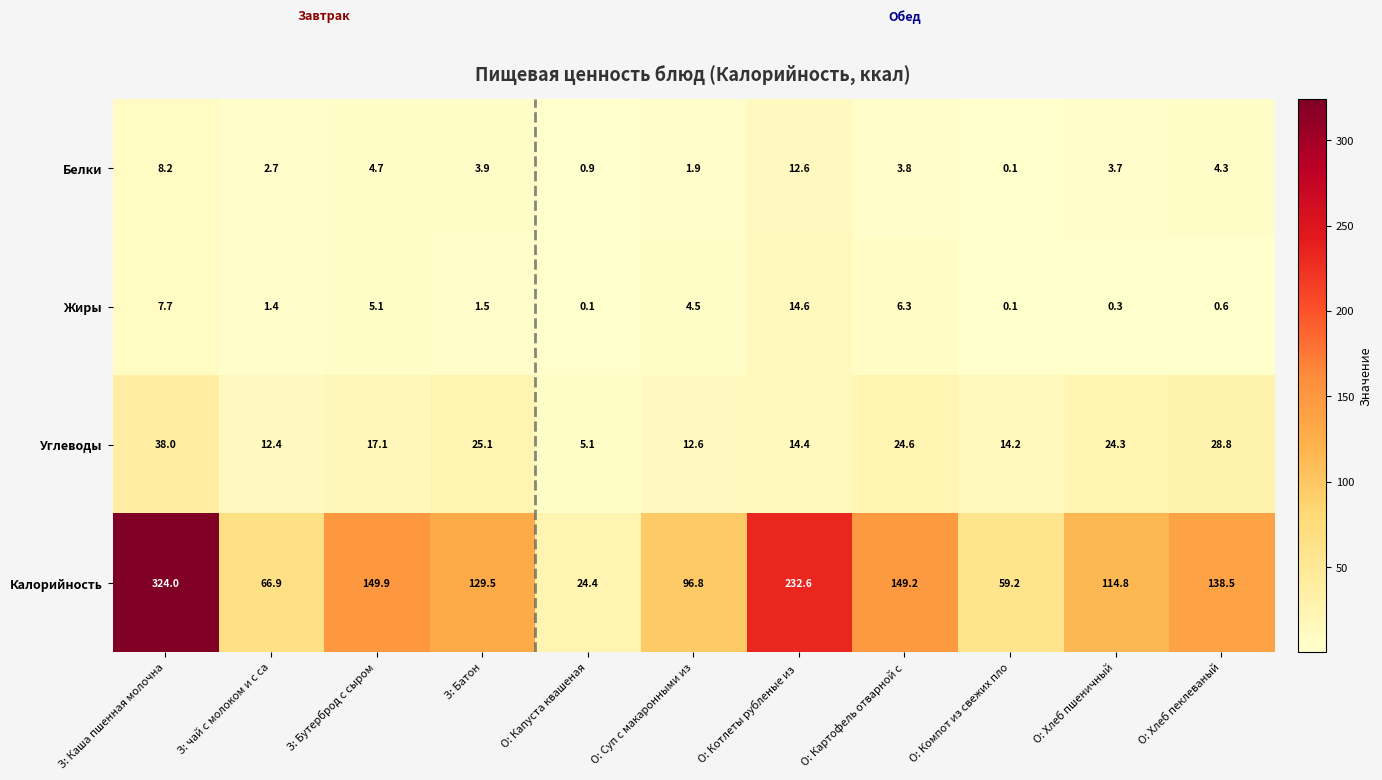

What is the minimum value shown in the chart?

0.1